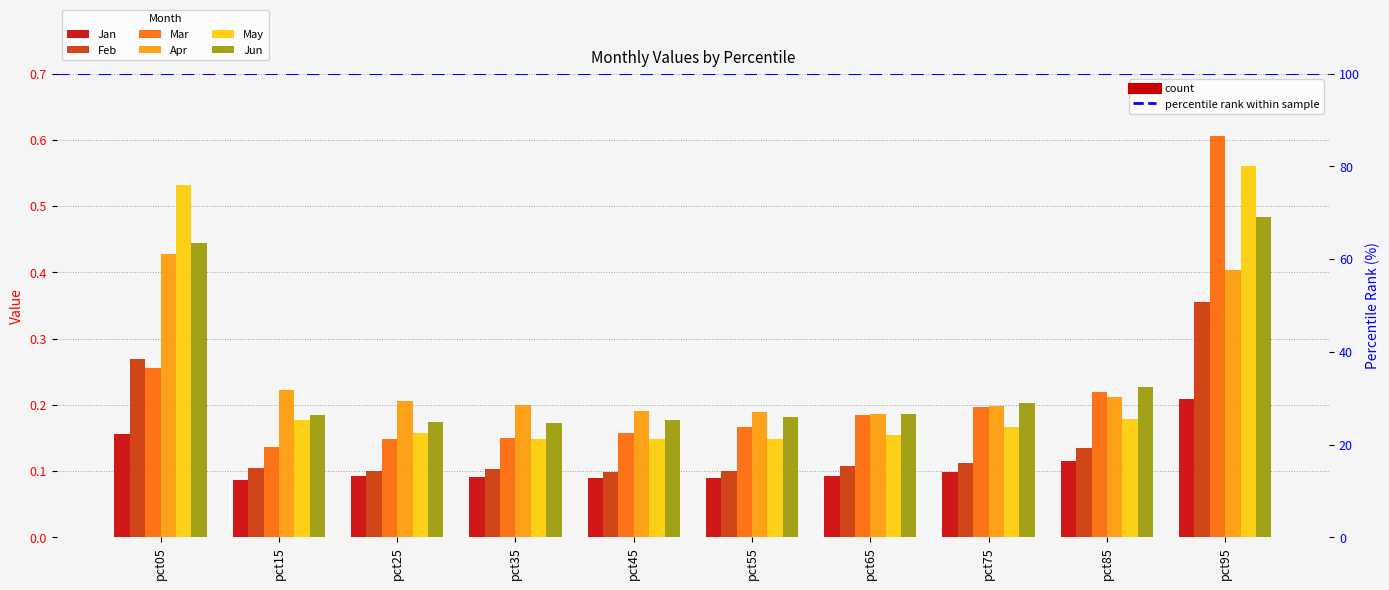

How many groups of bars are there?

10